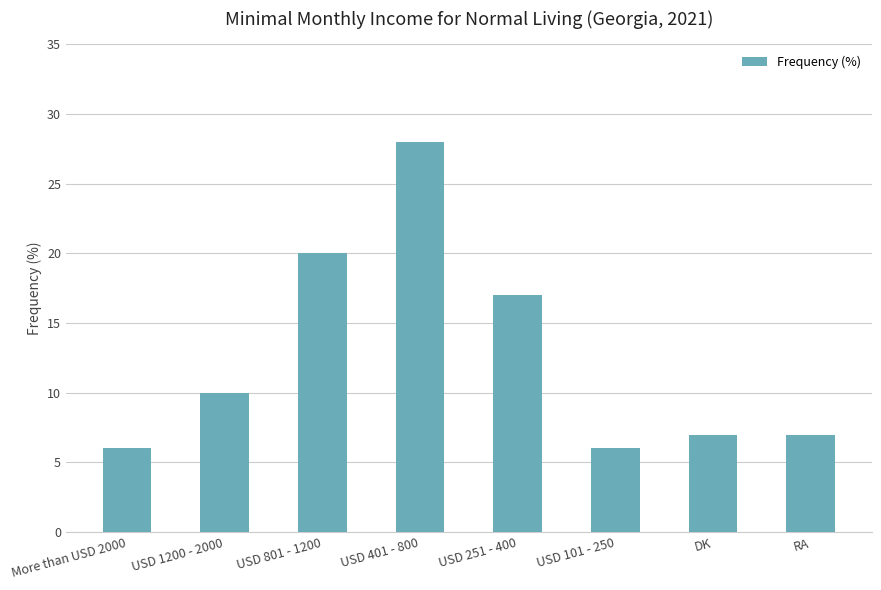

The chart shows a value of 28 at USD 801 - 1200. True or false?

False